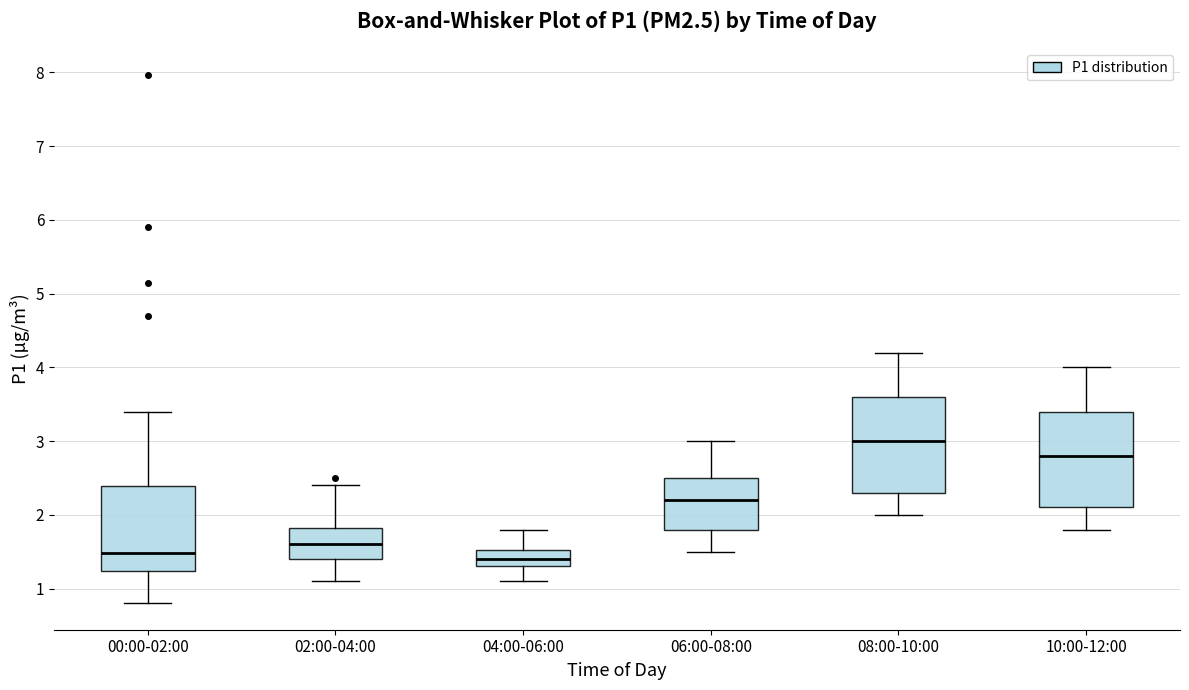

Where does the upper whisker of the box for 02:00-04:00 end on the y-axis? The values are not printed on the chart, so give them approximately, as read against the axis.

2.4